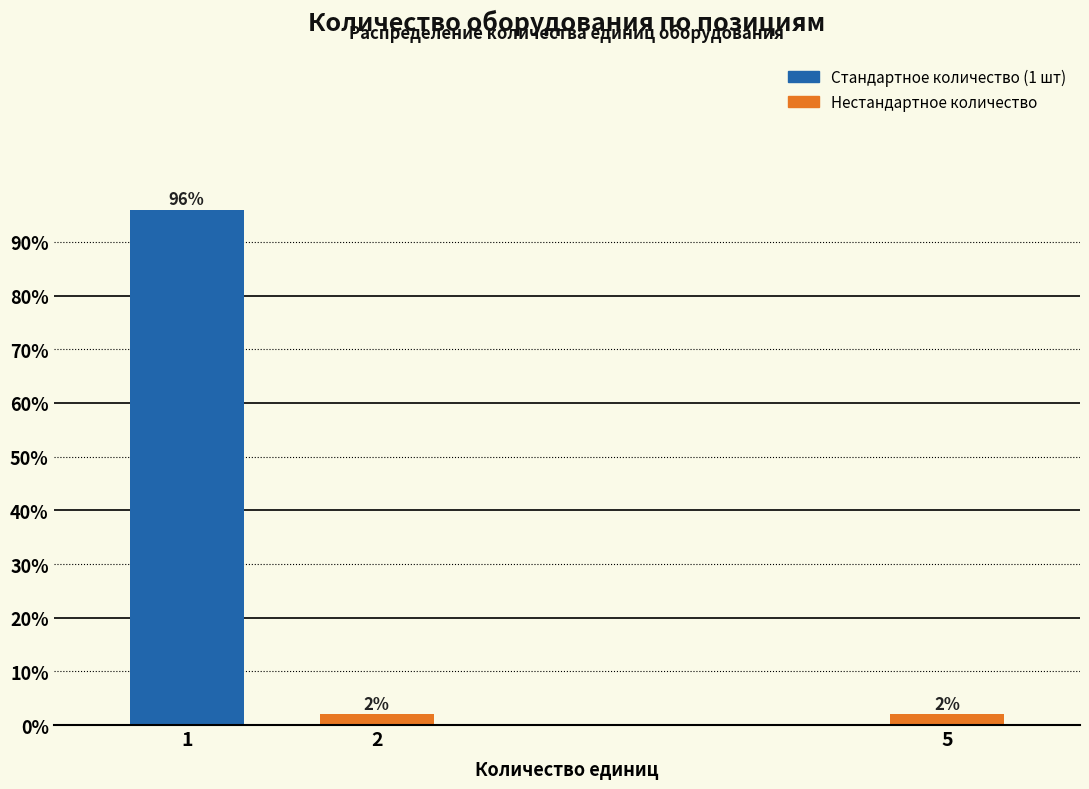

Reading right to left, transcribe all the data shown in this chart.

5=2	2=2	1=96